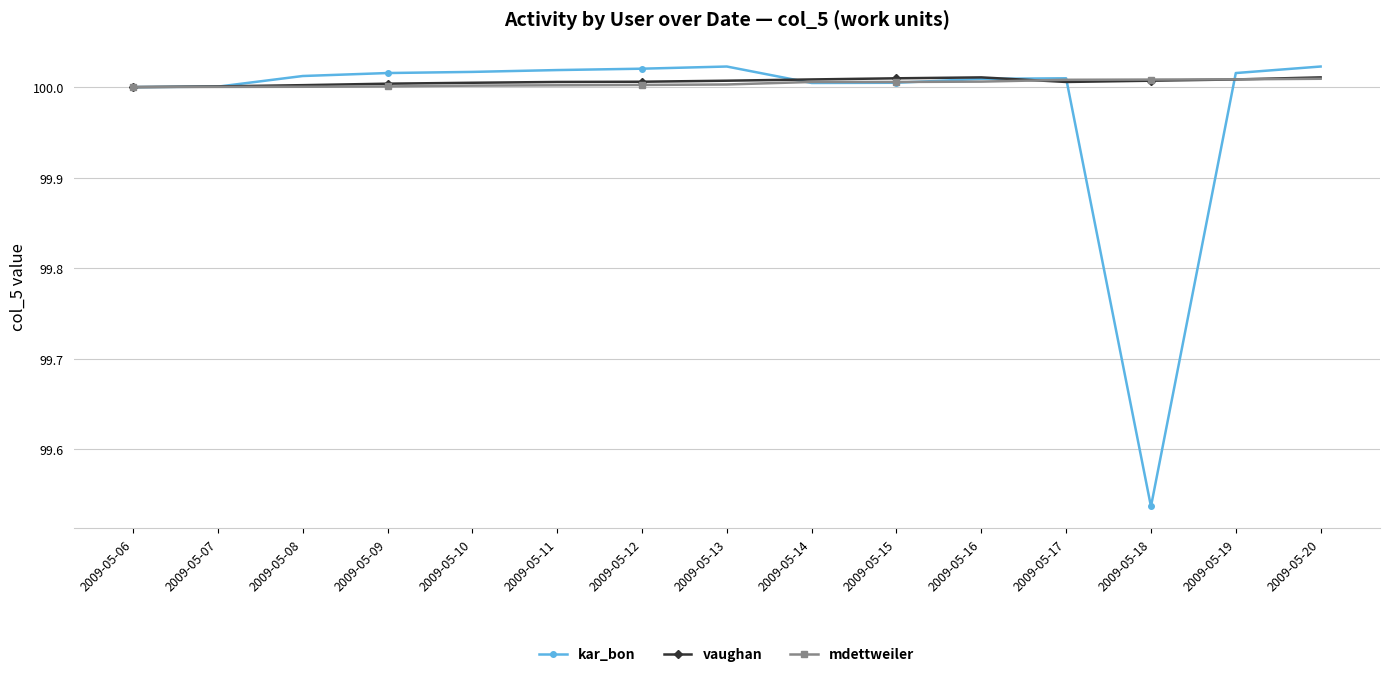

Is the value of kar_bon at 2009-05-08 greater than the value of mdettweiler at 2009-05-06?

Yes